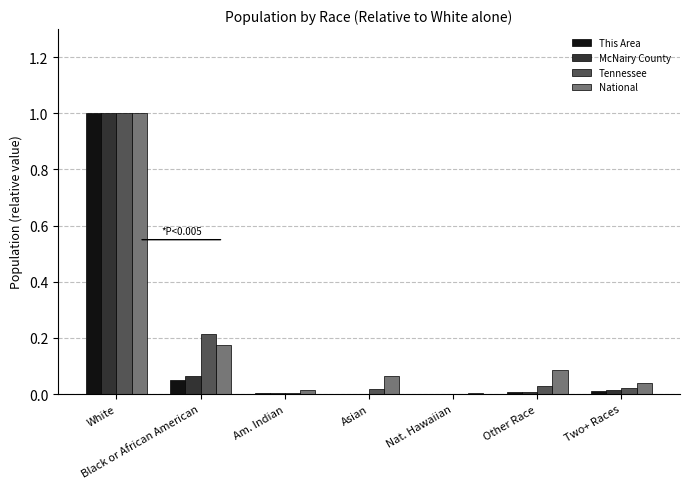

Is the value of This Area at White greater than the value of National at Am. Indian?

Yes